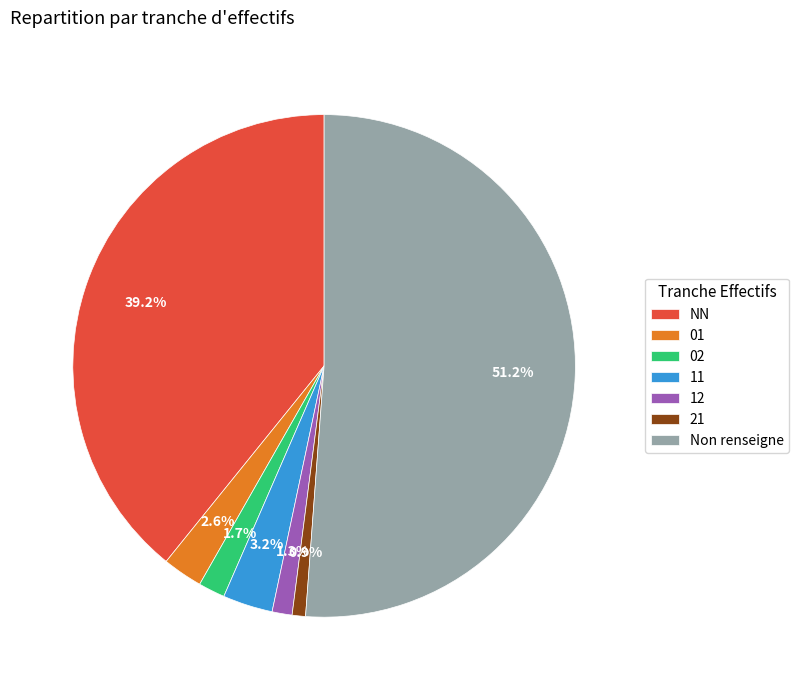

Which slice represents more than half of the pie?

Non renseigne